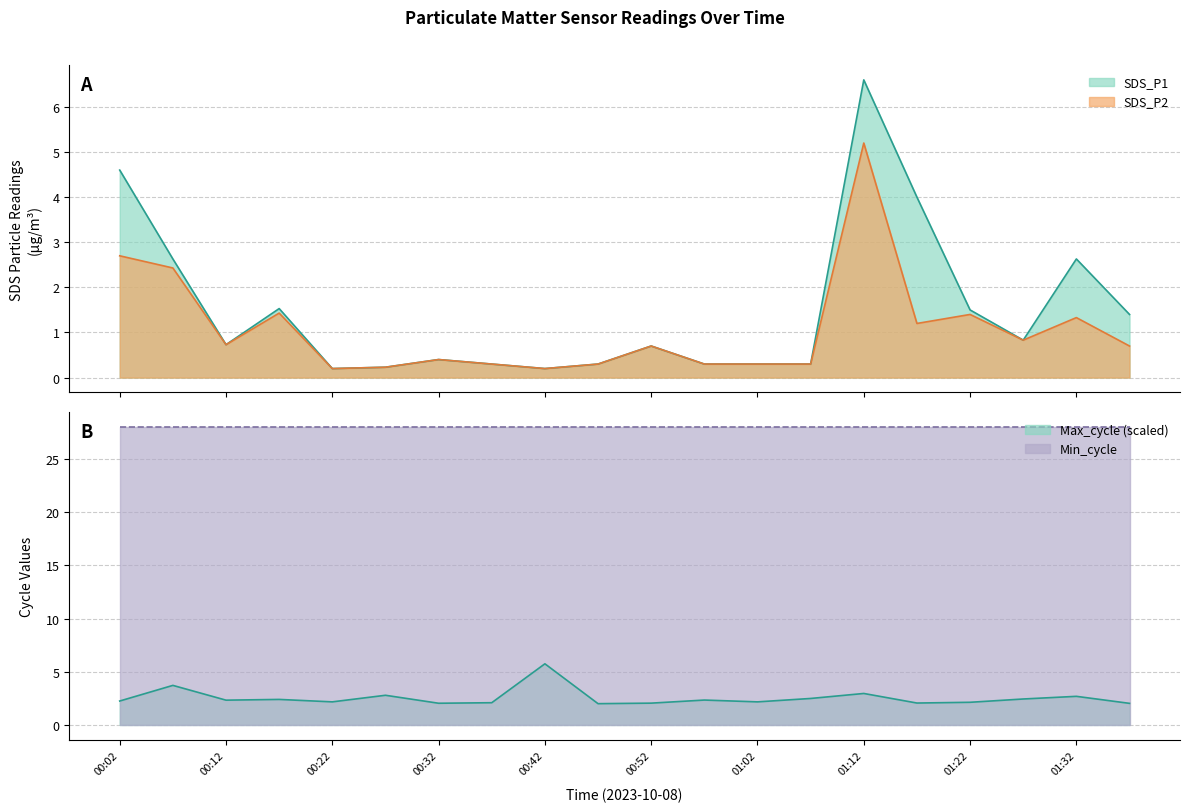

Is it true that SDS_P2 equals 1.2 at 00:52?

False